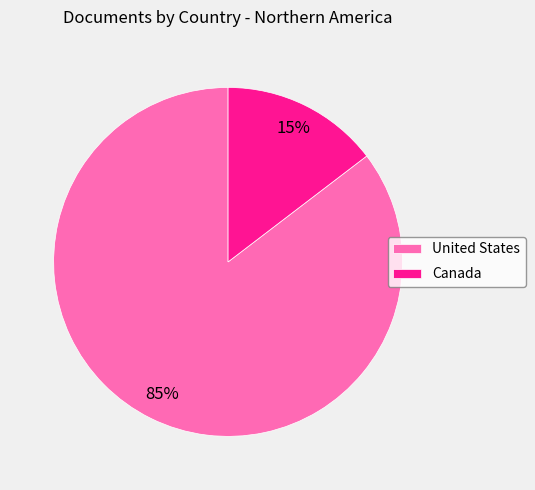

To the nearest percent, what portion does Canada represent?

15%